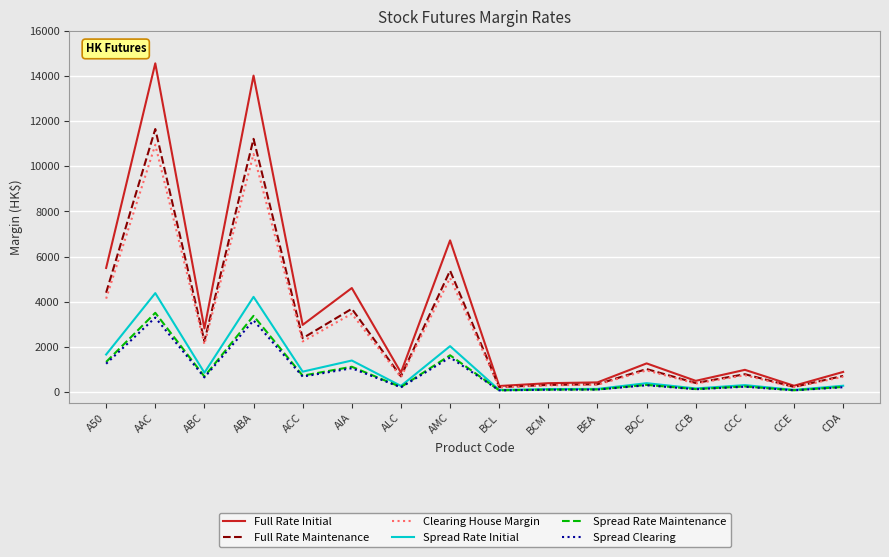

The Full Rate Initial series shows 4726 at AAC. True or false?

False